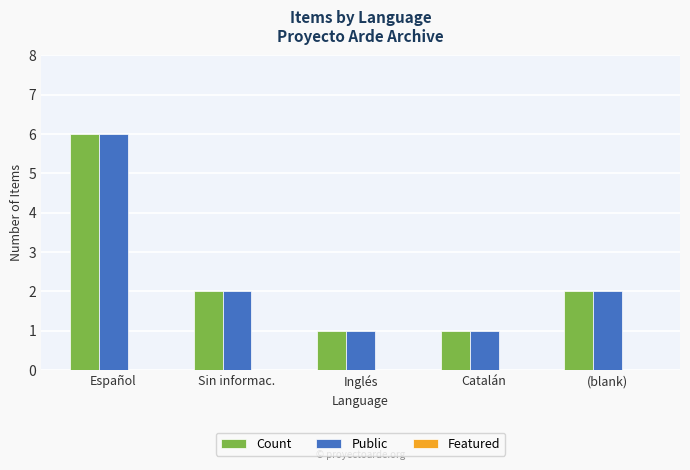

Where does the Public series first go above 2?

Español